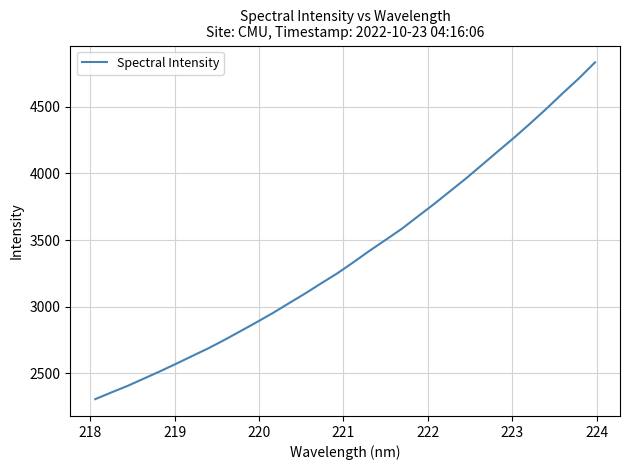

What is the greatest value displayed?

4833.1